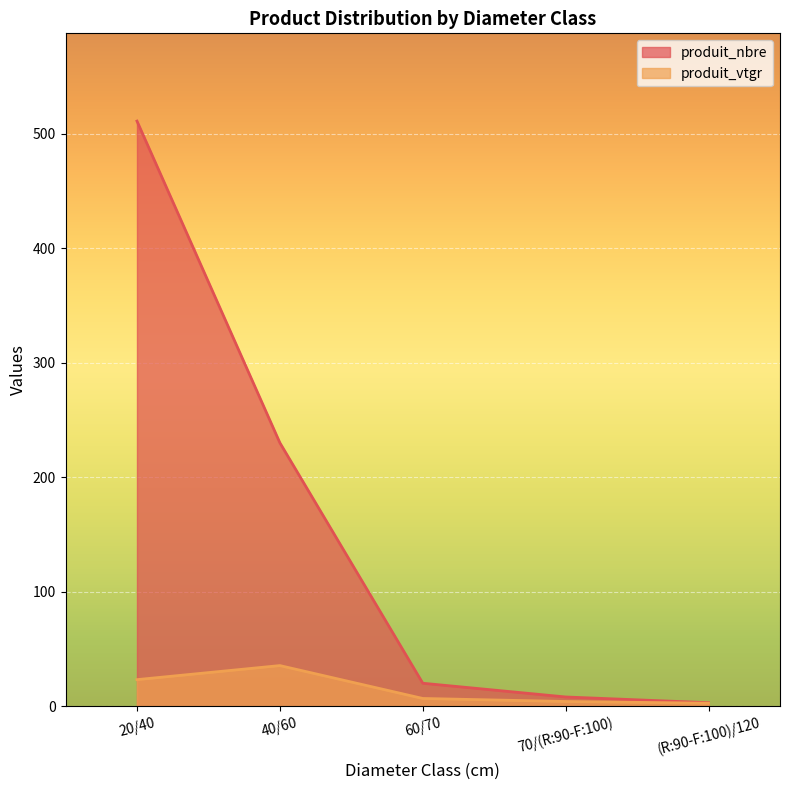

Read the produit_nbre value at 40/60.

230.0